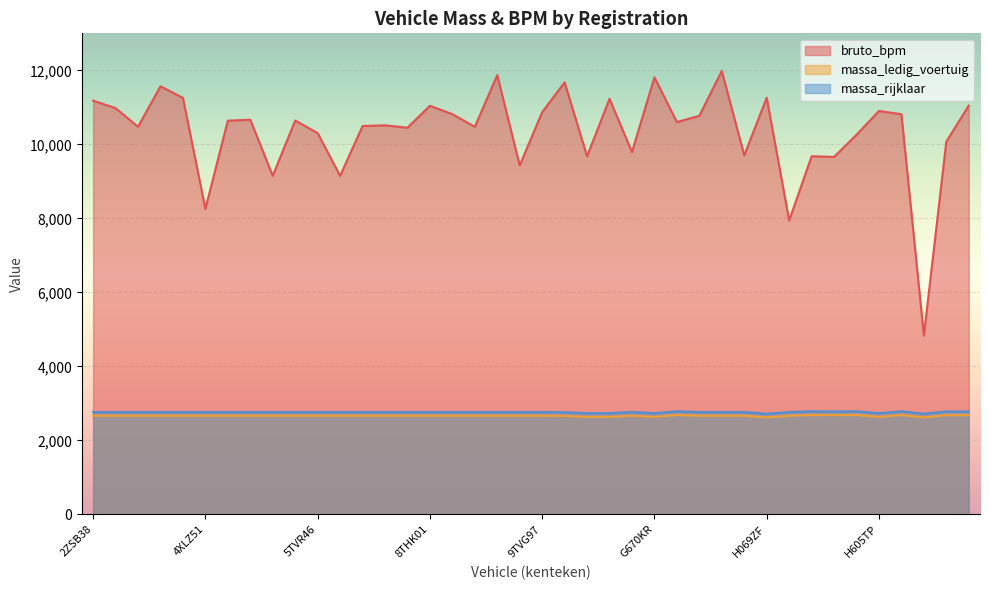

In massa_ledig_voertuig, how many points are higher than both neighbors (excluding endpoints)?

5